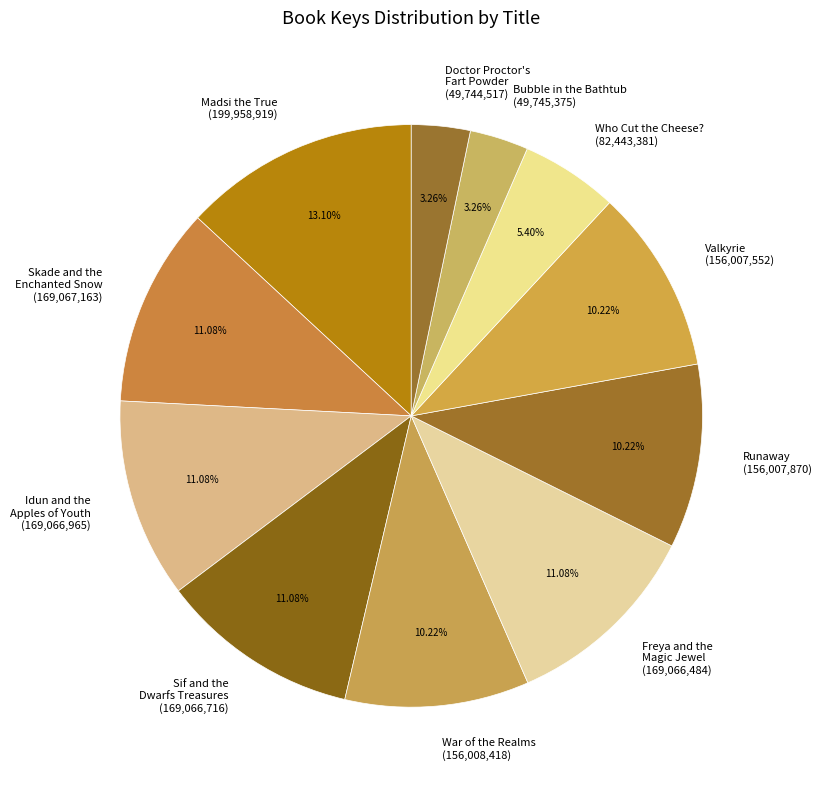

To the nearest percent, what portion does Madsi the True represent?

13%